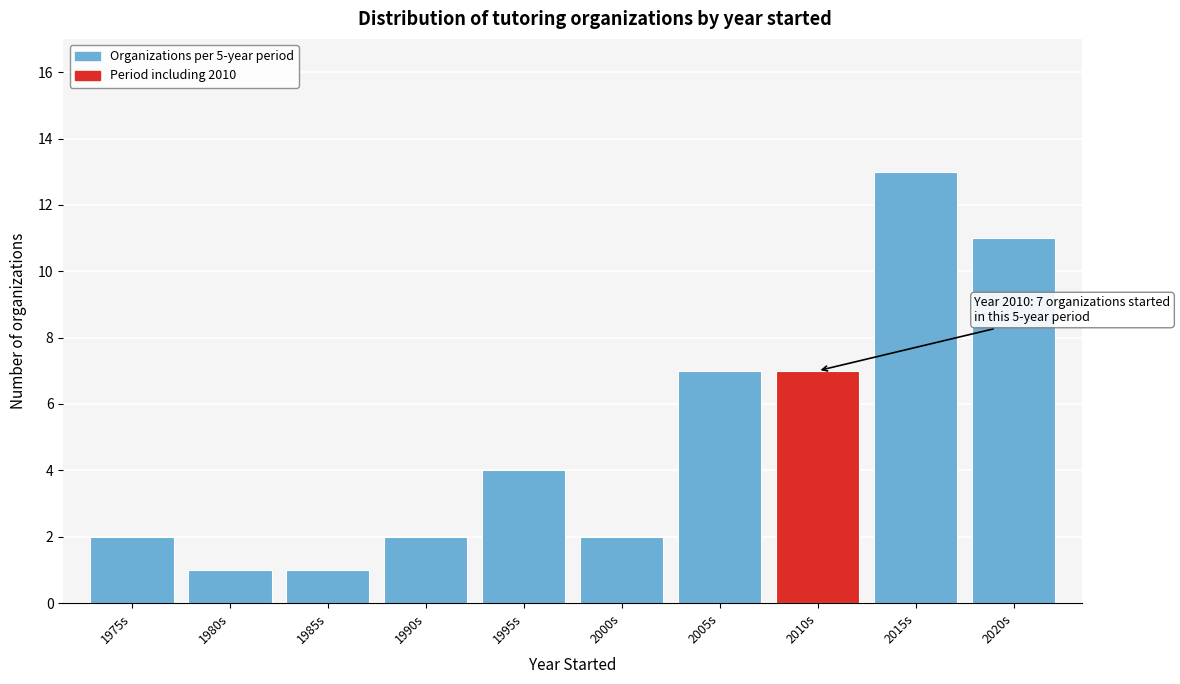

Reading right to left, list all the values displayed in this chart.

11	13	7	7	2	4	2	1	1	2